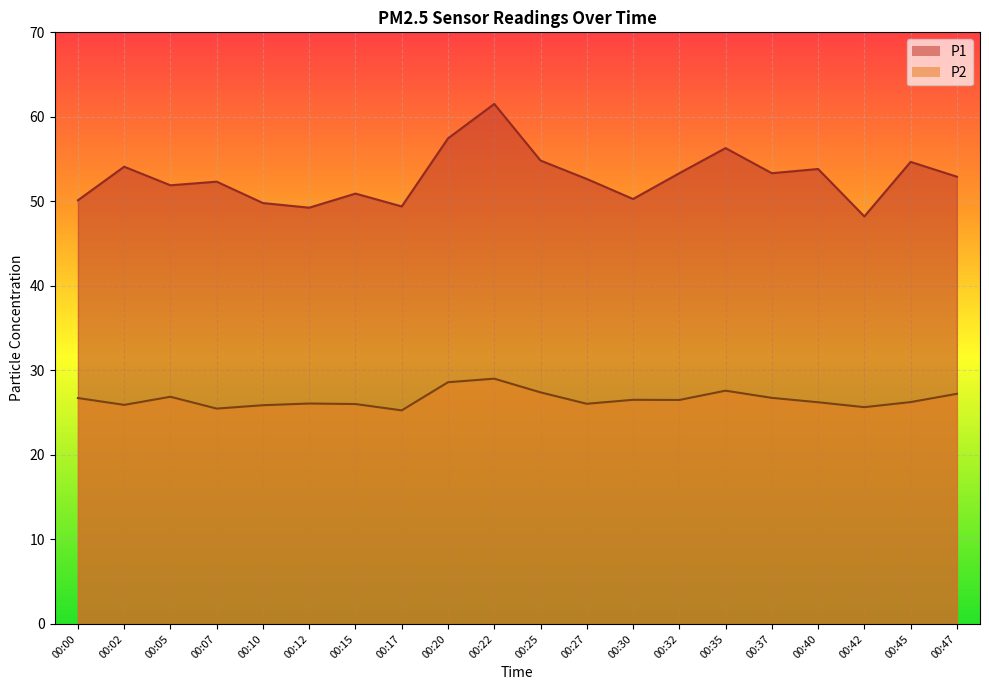

Between 00:00 and 00:35, which series saw the biggest shift?

P1